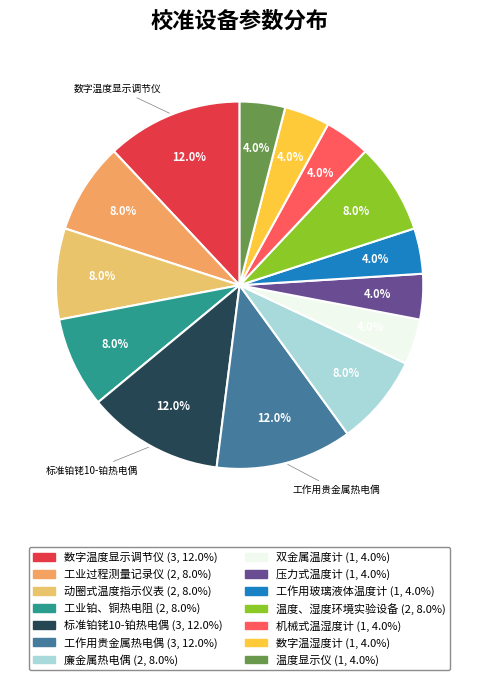

Combined, what portion of the pie is 温度显示仪 and 工作用玻璃液体温度计?

8.0%